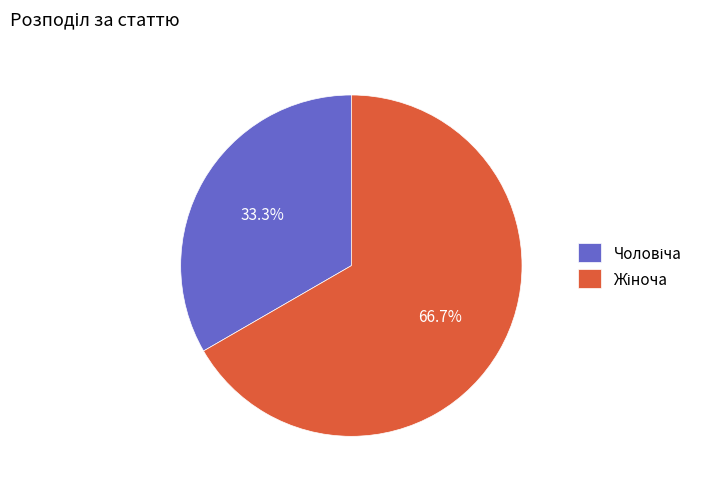

Does any single category account for the majority?

Yes